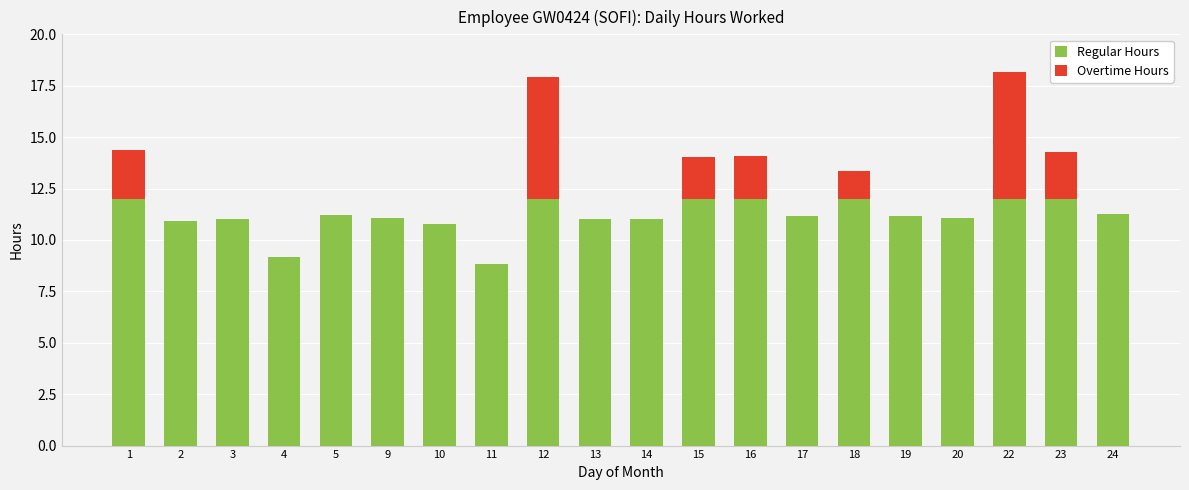

What is the sum of the Regular Hours values at 20 and 4?

20.2